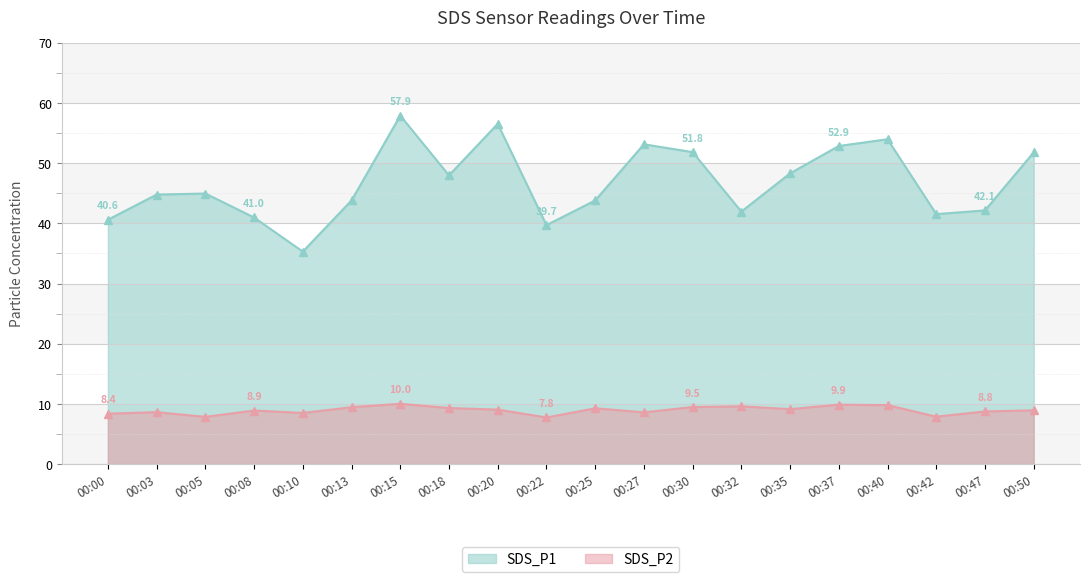

List the labels in order of SDS_P2 value, largest first.

00:15, 00:37, 00:40, 00:32, 00:30, 00:13, 00:18, 00:25, 00:35, 00:20, 00:50, 00:08, 00:47, 00:03, 00:27, 00:10, 00:00, 00:42, 00:05, 00:22